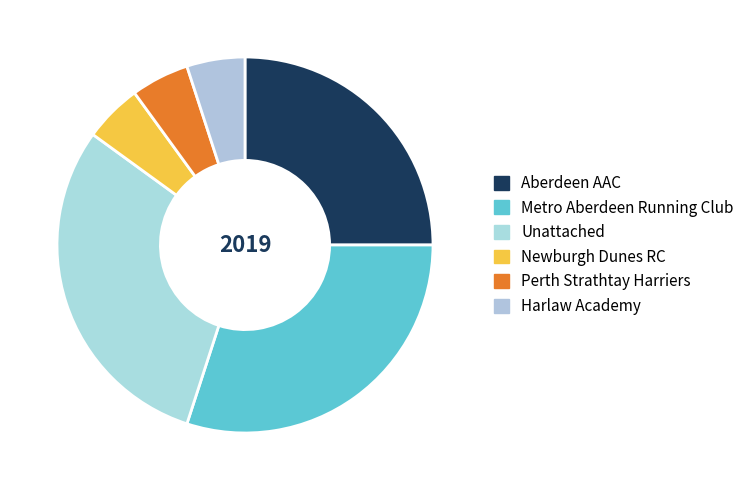

What is the change in value from Metro Aberdeen Running Club to Harlaw Academy?

-5